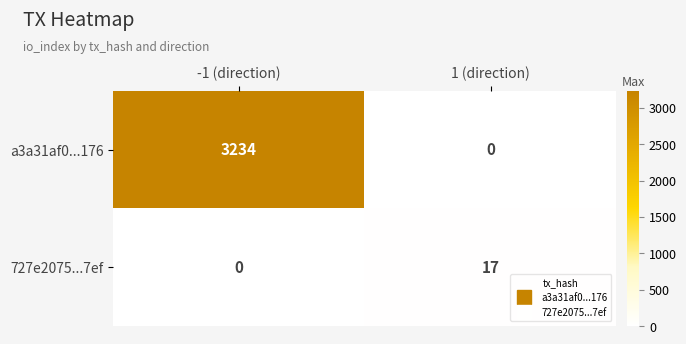

What is the total value across all series at -1 (direction)?

3234